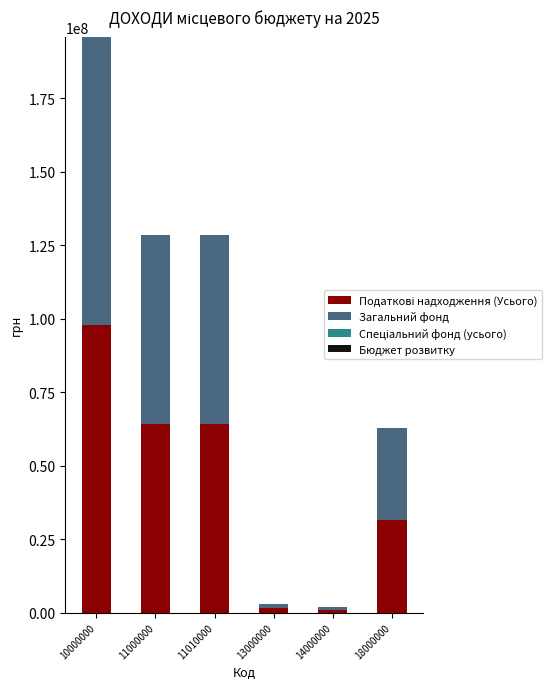

At which category is the sum across all series the highest?

10000000